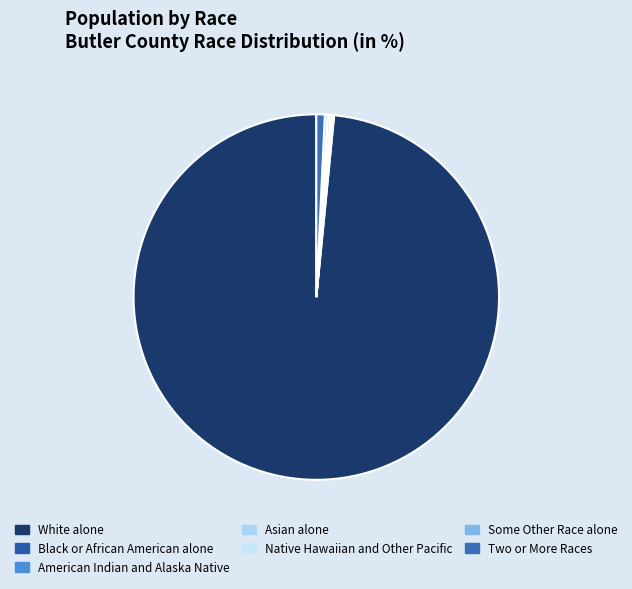

Count the number of slices in the pie.

7